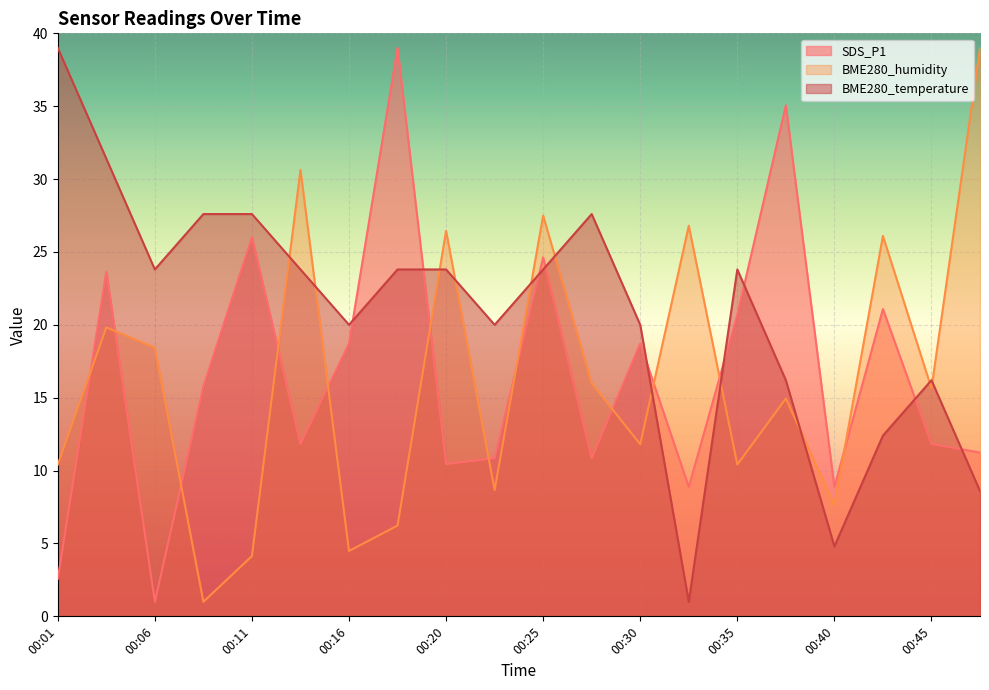

Reading left to right, list all the values displayed in this chart.

SDS_P1: 00:01=2.6	00:03=23.6	00:06=1.0	00:08=15.8	00:11=26.0	00:13=11.8	00:16=18.7	00:18=39.0	00:20=10.5	00:23=10.8	00:25=24.6	00:28=10.8	00:30=18.7	00:33=8.9	00:35=20.7	00:37=35.1	00:40=8.9	00:42=21.1	00:45=11.8	00:47=11.2
BME280_humidity: 00:01=10.4	00:03=19.8	00:06=18.4	00:08=1.0	00:11=4.1	00:13=30.6	00:16=4.5	00:18=6.2	00:20=26.4	00:23=8.7	00:25=27.5	00:28=16.0	00:30=11.8	00:33=26.8	00:35=10.4	00:37=14.9	00:40=7.6	00:42=26.1	00:45=15.6	00:47=39.0
BME280_temperature: 00:01=39.0	00:03=31.4	00:06=23.8	00:08=27.6	00:11=27.6	00:13=23.8	00:16=20.0	00:18=23.8	00:20=23.8	00:23=20.0	00:25=23.8	00:28=27.6	00:30=20.0	00:33=1.0	00:35=23.8	00:37=16.2	00:40=4.8	00:42=12.4	00:45=16.2	00:47=8.6